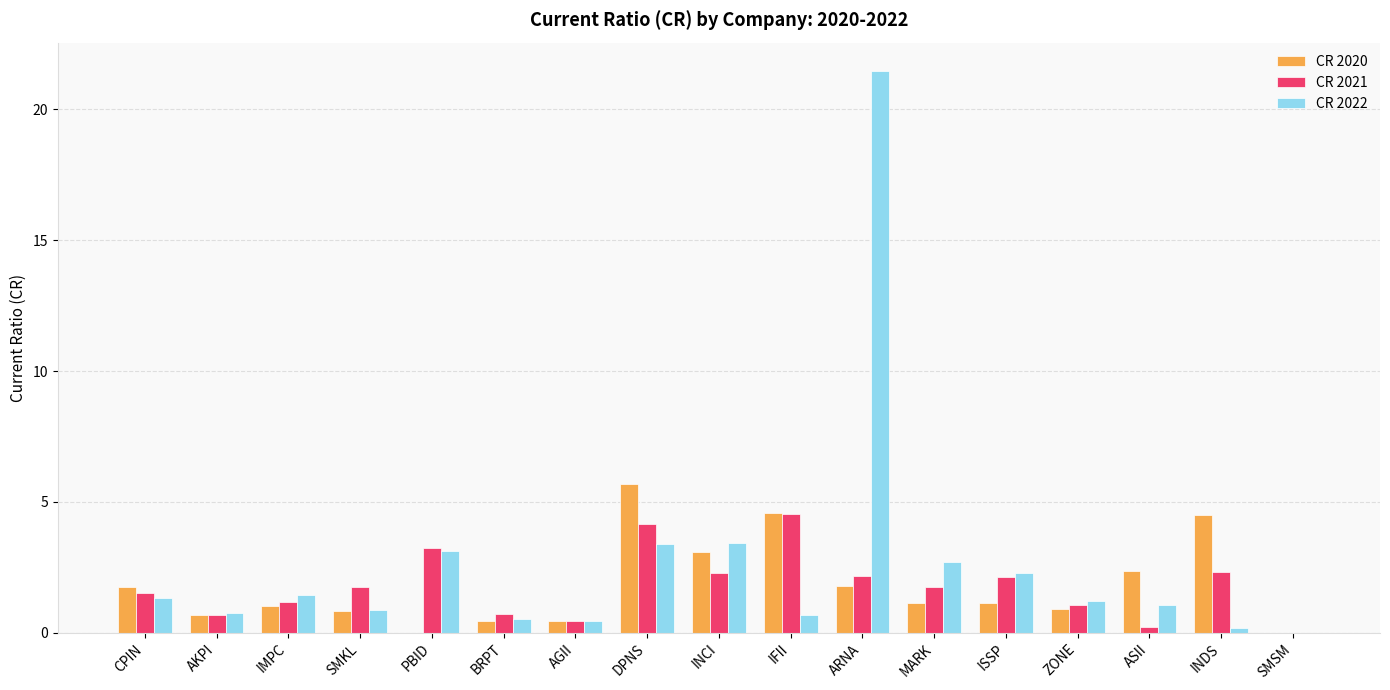

The CR 2021 series shows 1.2 at IMPC. True or false?

True